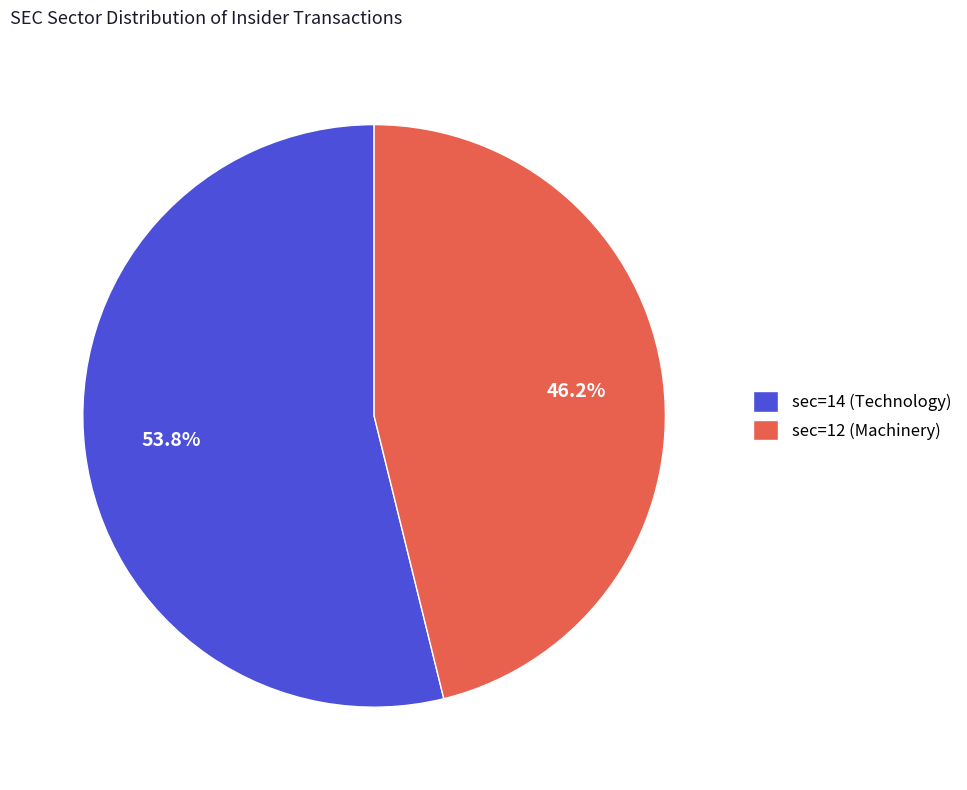

Between sec=12 (Machinery) and sec=14 (Technology), which is larger?

sec=14 (Technology)